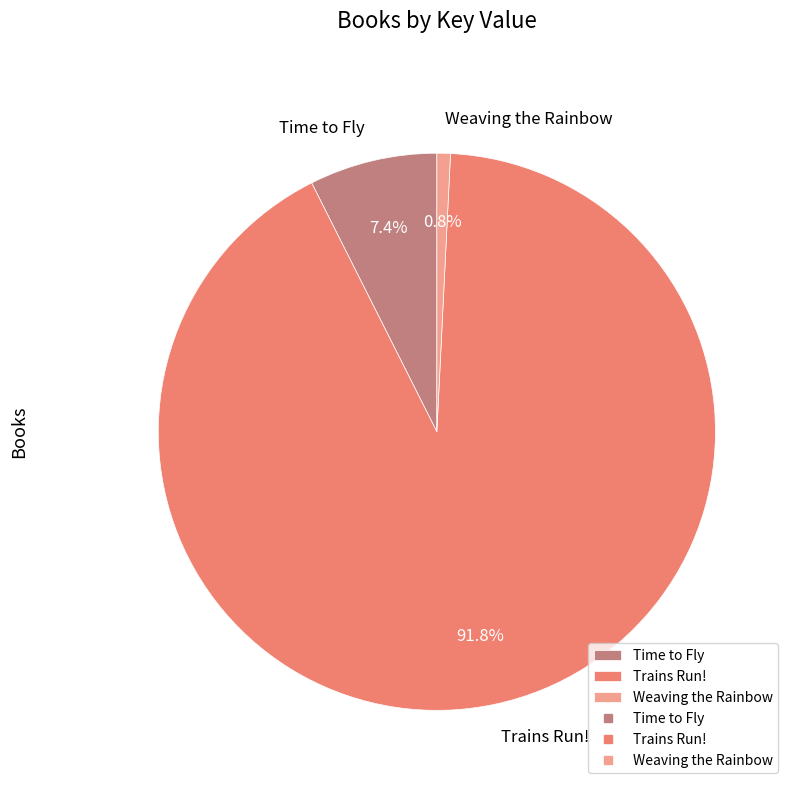

Which slice is the smallest?

Weaving the Rainbow